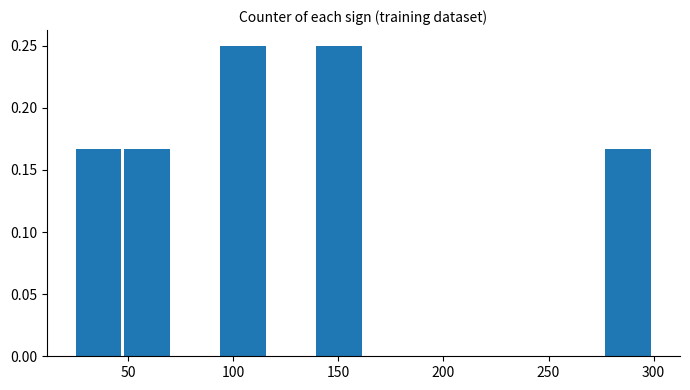

Reading left to right, list every bar in this chart as the range it spans on the x-axis followed by its height. Neither the bar edges nor the heights are printed on the chart, so give them approximately, as read against the axes.

25 to 50: 0.165
50 to 70: 0.165
70 to 95: 0
95 to 115: 0.250
115 to 140: 0
140 to 165: 0.250
165 to 185: 0
185 to 210: 0
210 to 230: 0
230 to 255: 0
255 to 275: 0
275 to 300: 0.165